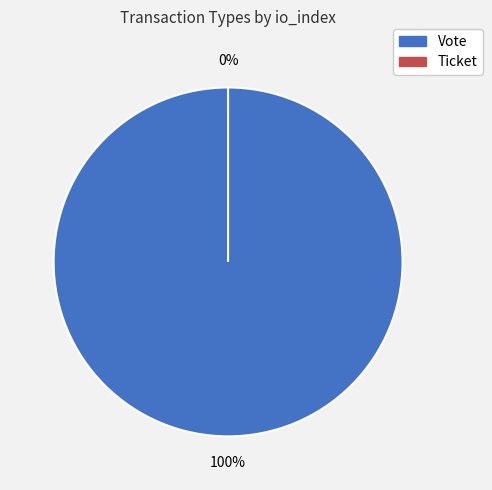

Count the number of slices in the pie.

2